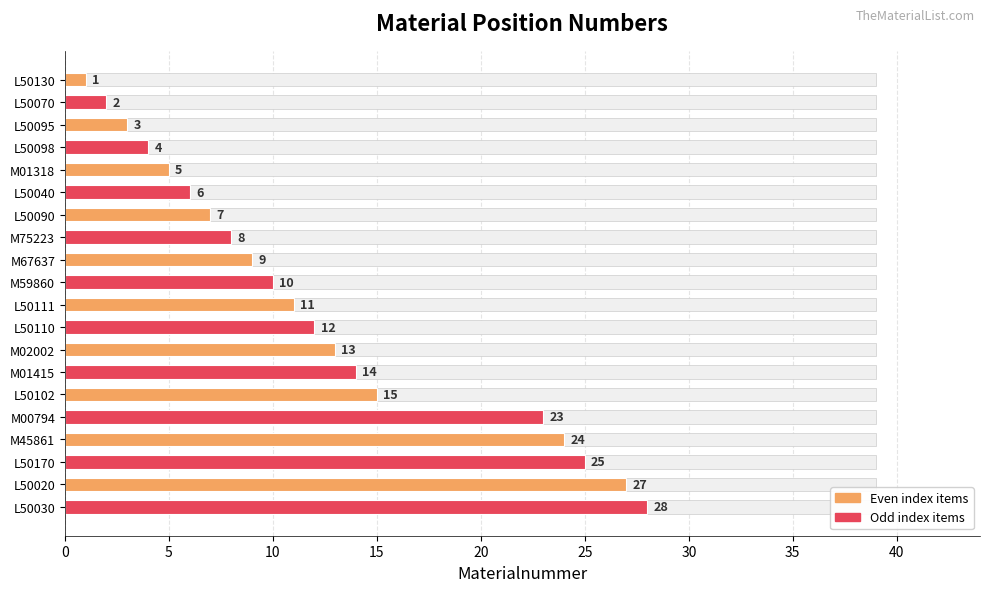

How many bars are there in total?

20